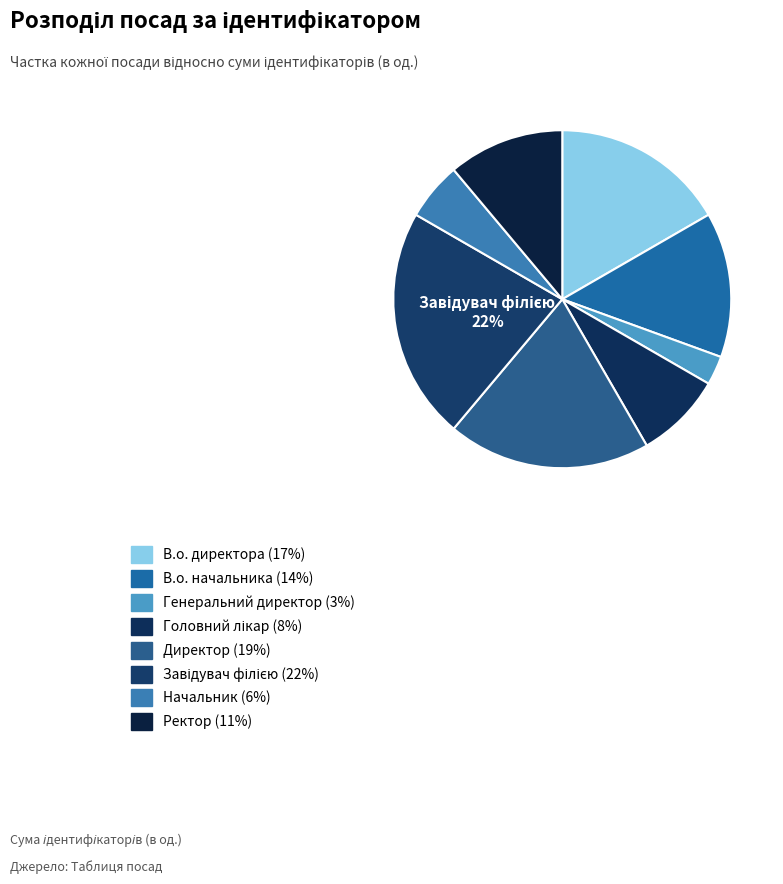

Does any single category account for the majority?

No